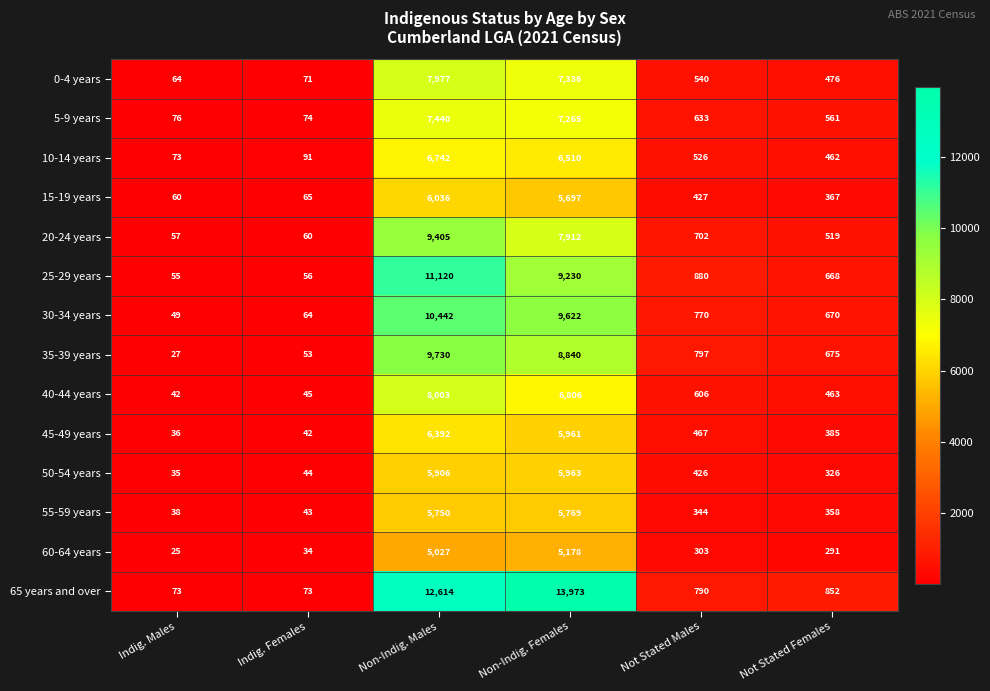

At which category is the sum across all series the highest?

Non-Indig. Males